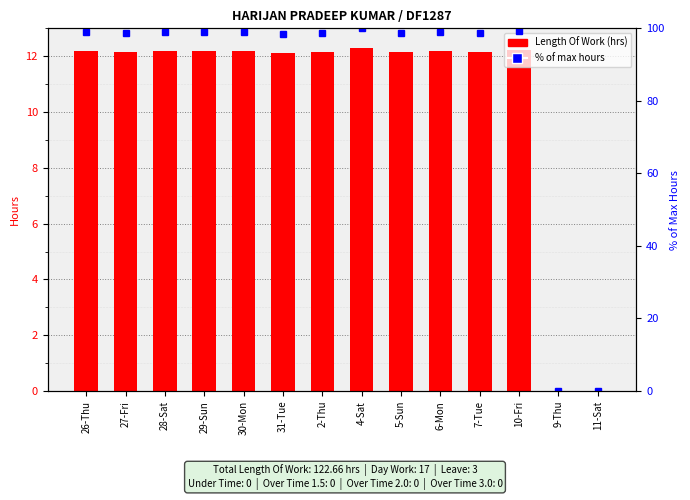

The value of Length Of Work at 4-Sat is 5.6. True or false?

False